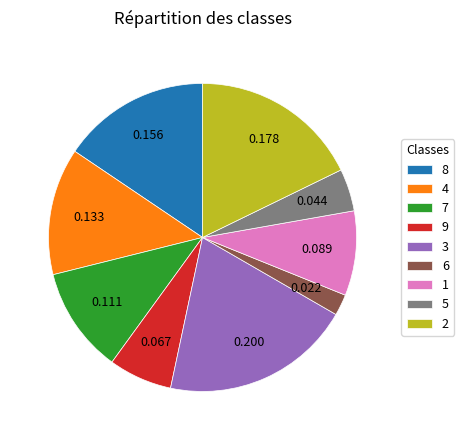

Is there any slice that represents more than half of the pie?

No